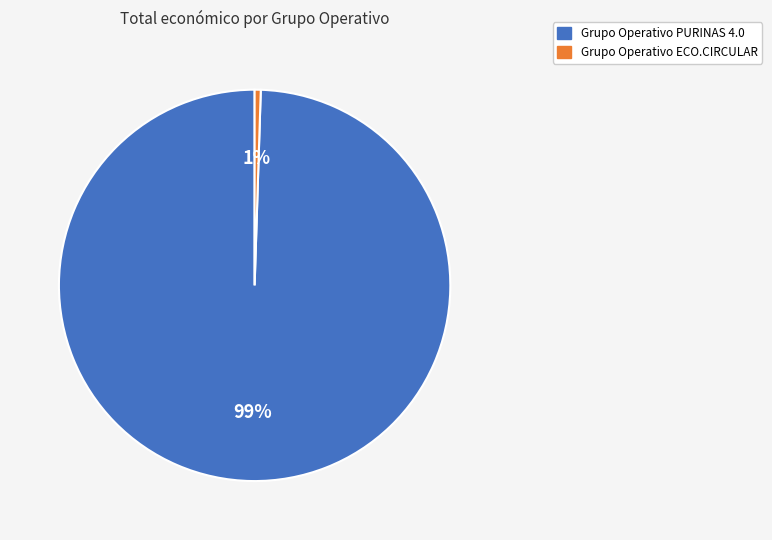

Does Grupo Operativo PURINAS 4.0 account for over 50% of the chart?

Yes